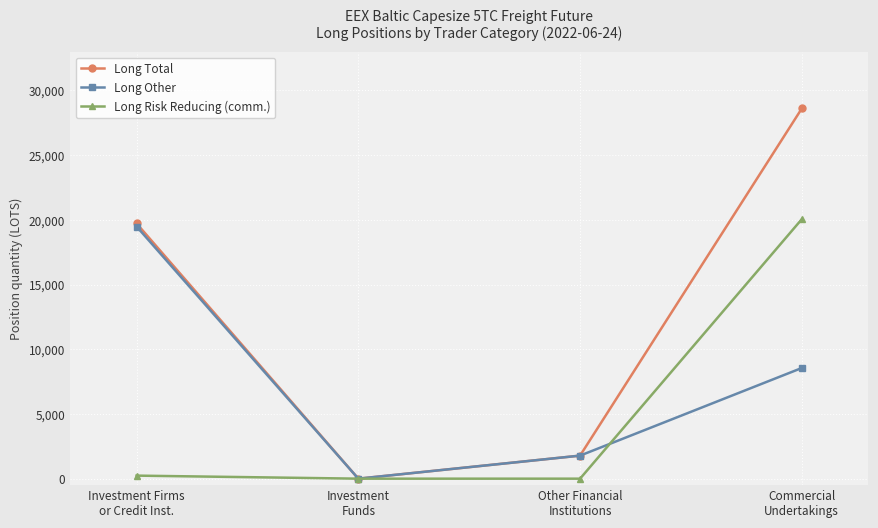

Which series has the widest spread of values?

Long Total